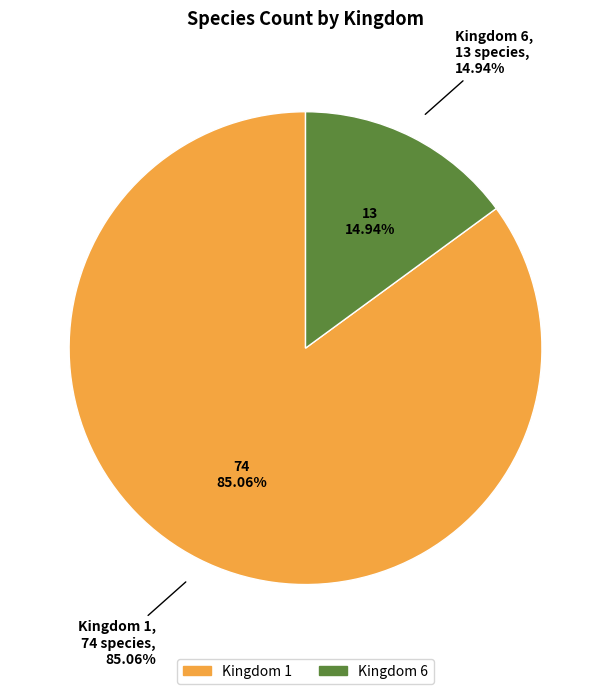

What is the change in value from 1 to 6?

-61